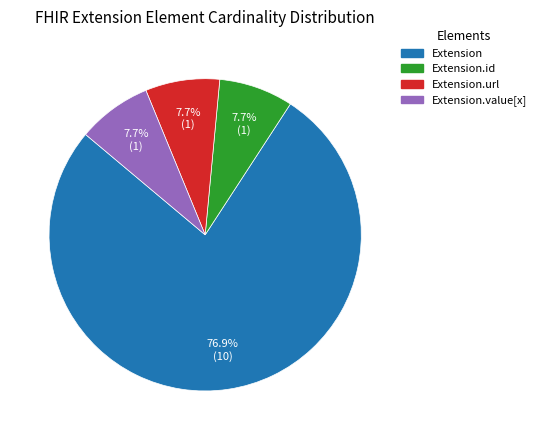

Is there a majority slice in this chart?

Yes